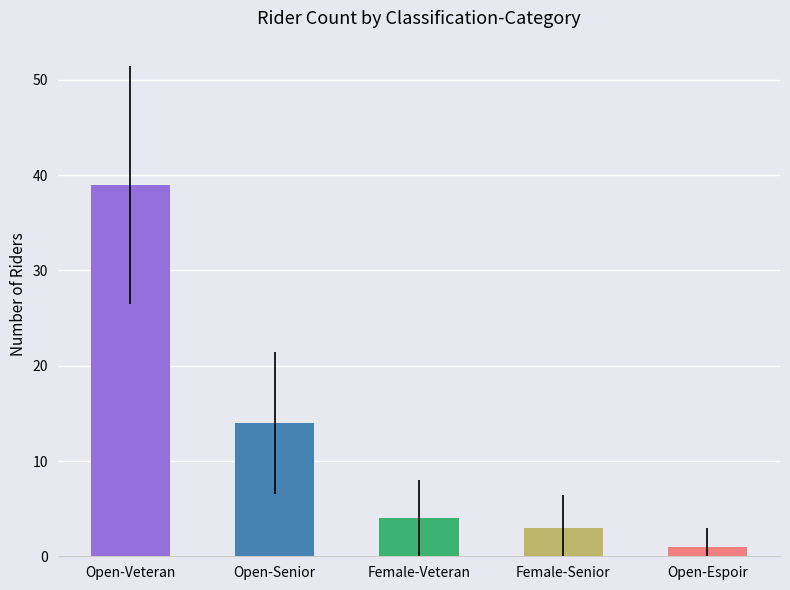

Are the bars grouped side by side (vs. stacked)?

No